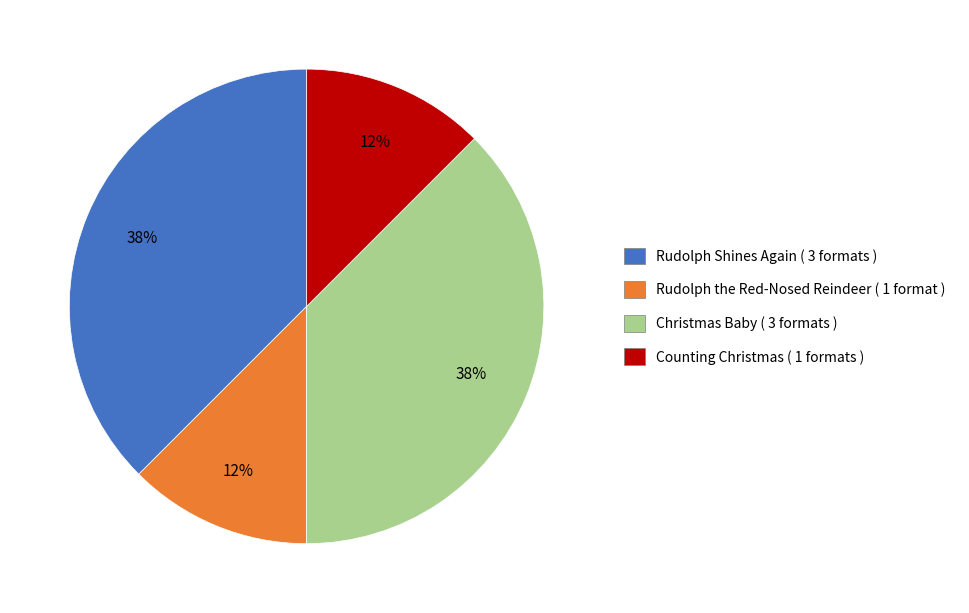

How many slices are in this pie chart?

4